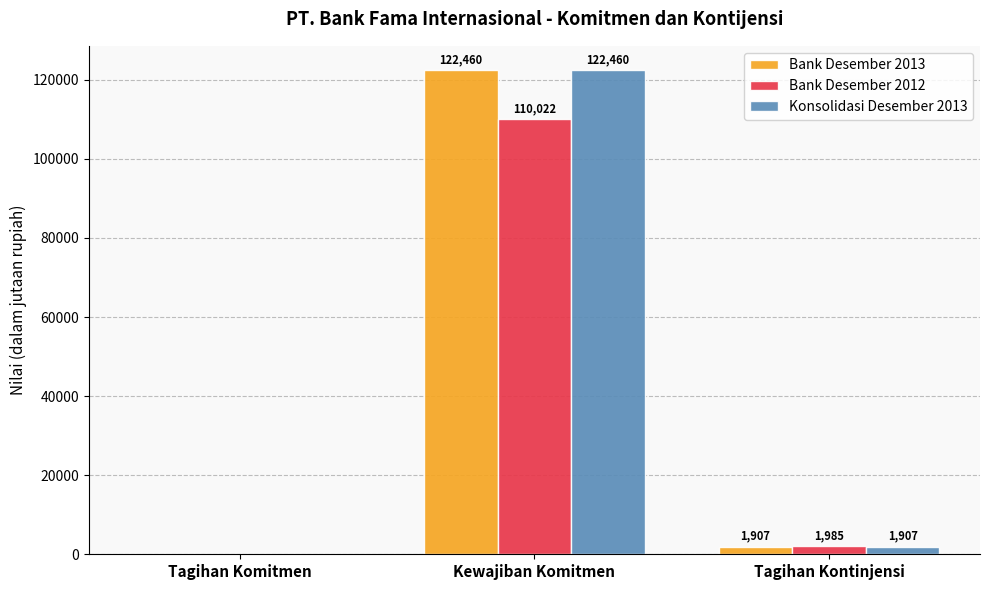

Is it true that Bank Desember 2013 equals -48179 at Tagihan Komitmen?

False